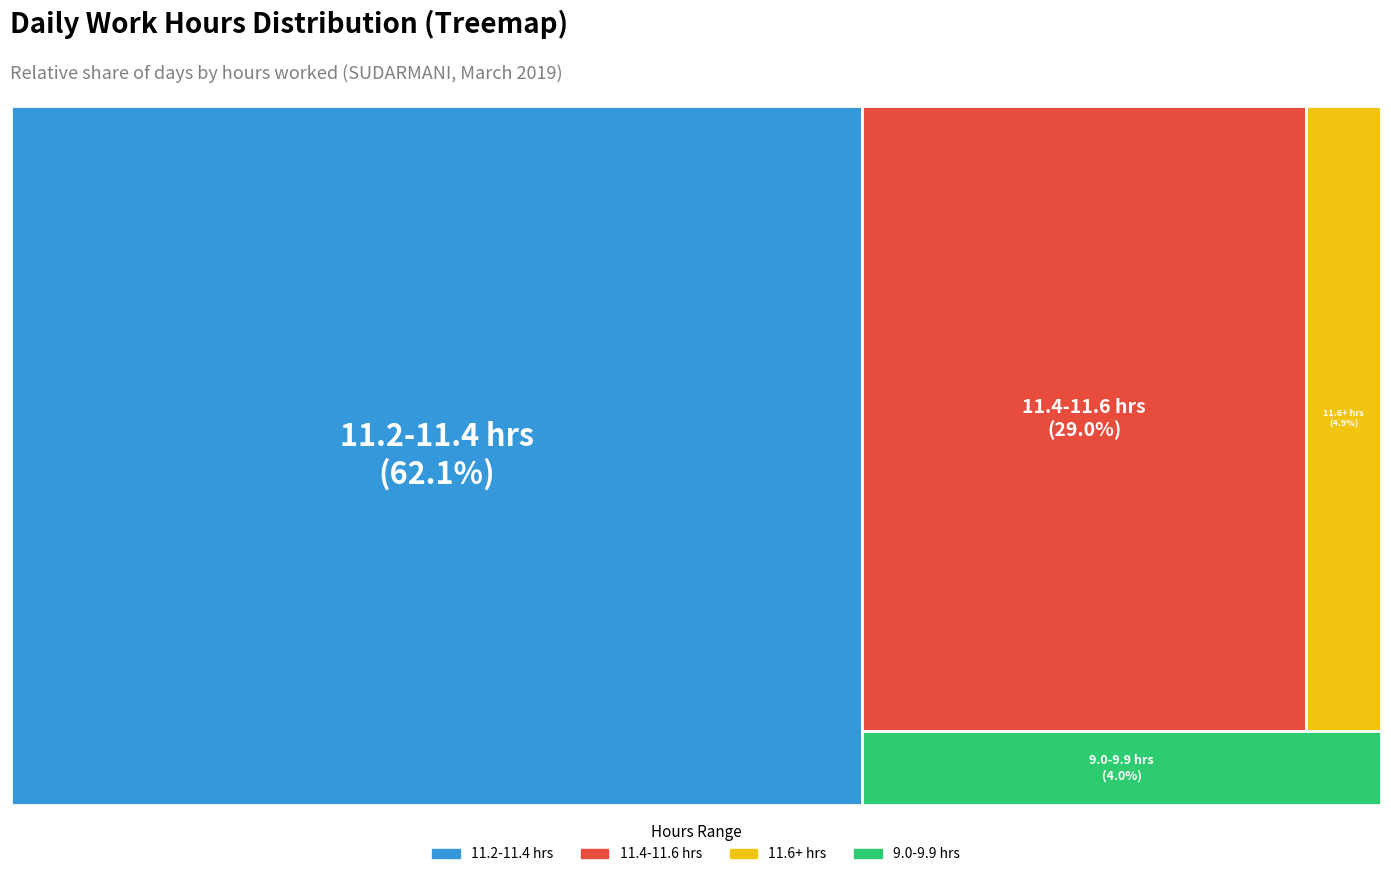

Combined, do 3 and 18 account for over 50%?

No